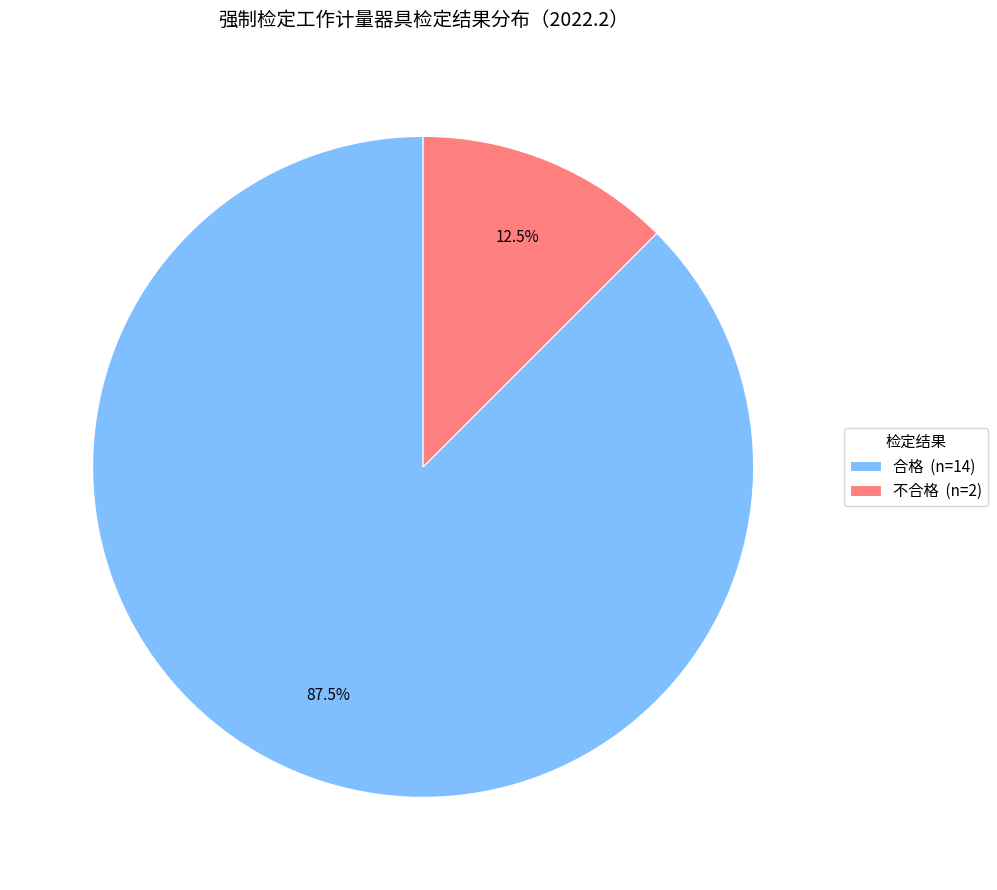

Rank the categories by value from highest to lowest.

合格, 不合格